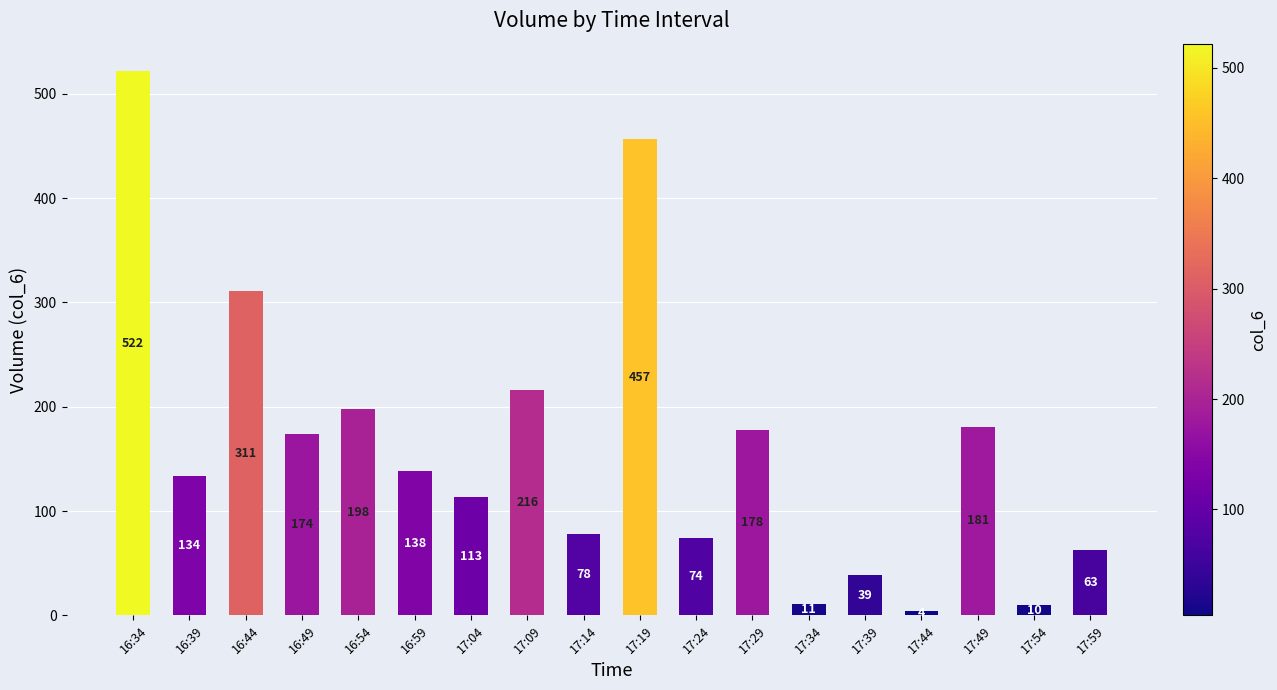

Between 17:39 and 16:34, which is larger?

16:34